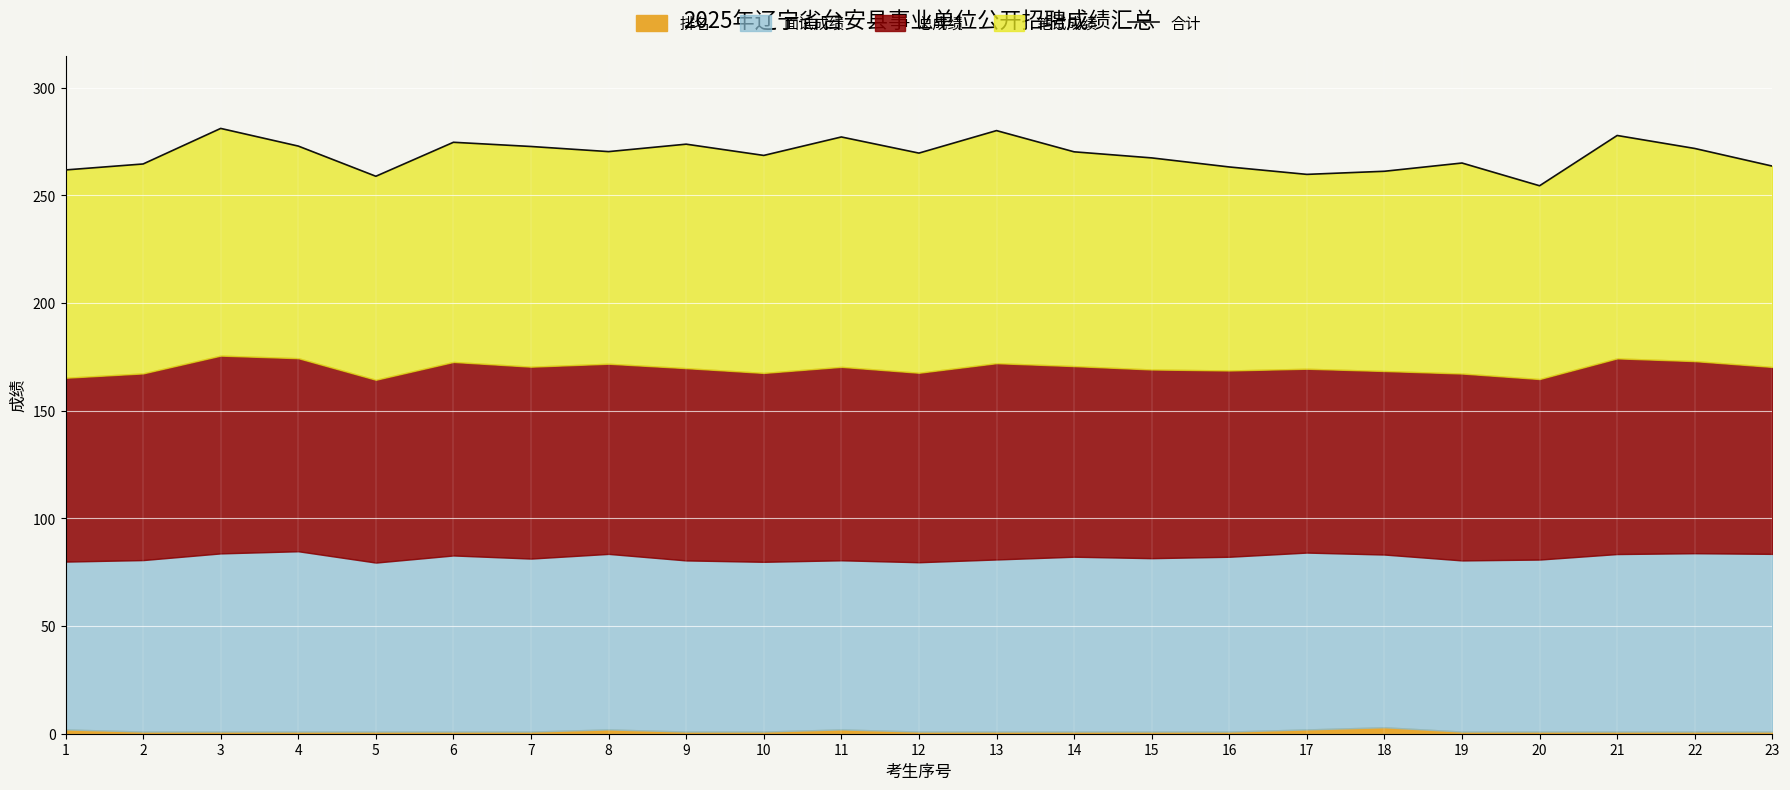

Reading left to right, transcribe all the data shown in this chart.

261.8	264.6	281.1	272.9	258.9	274.6	272.7	270.3	273.8	268.5	277.1	269.6	280.1	270.2	267.4	263.2	259.7	261.2	265.0	254.4	277.8	271.8	263.6